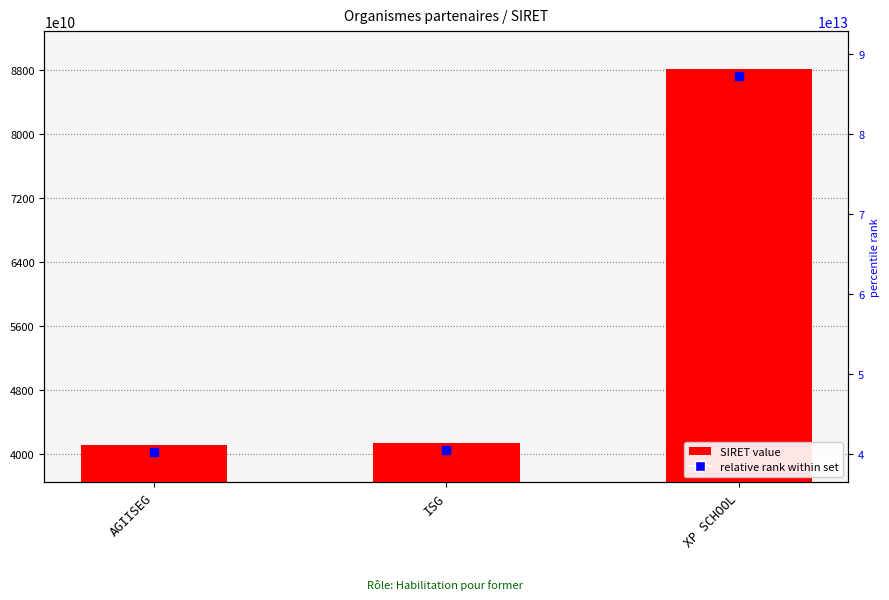

What position from the right is ISG?

2